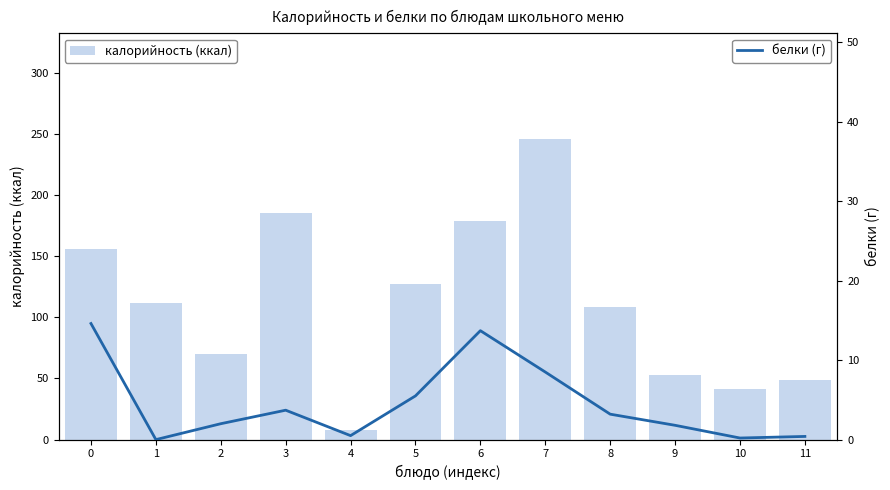

What is the difference between the maximum and minimum values in the белки (г) series?

14.6